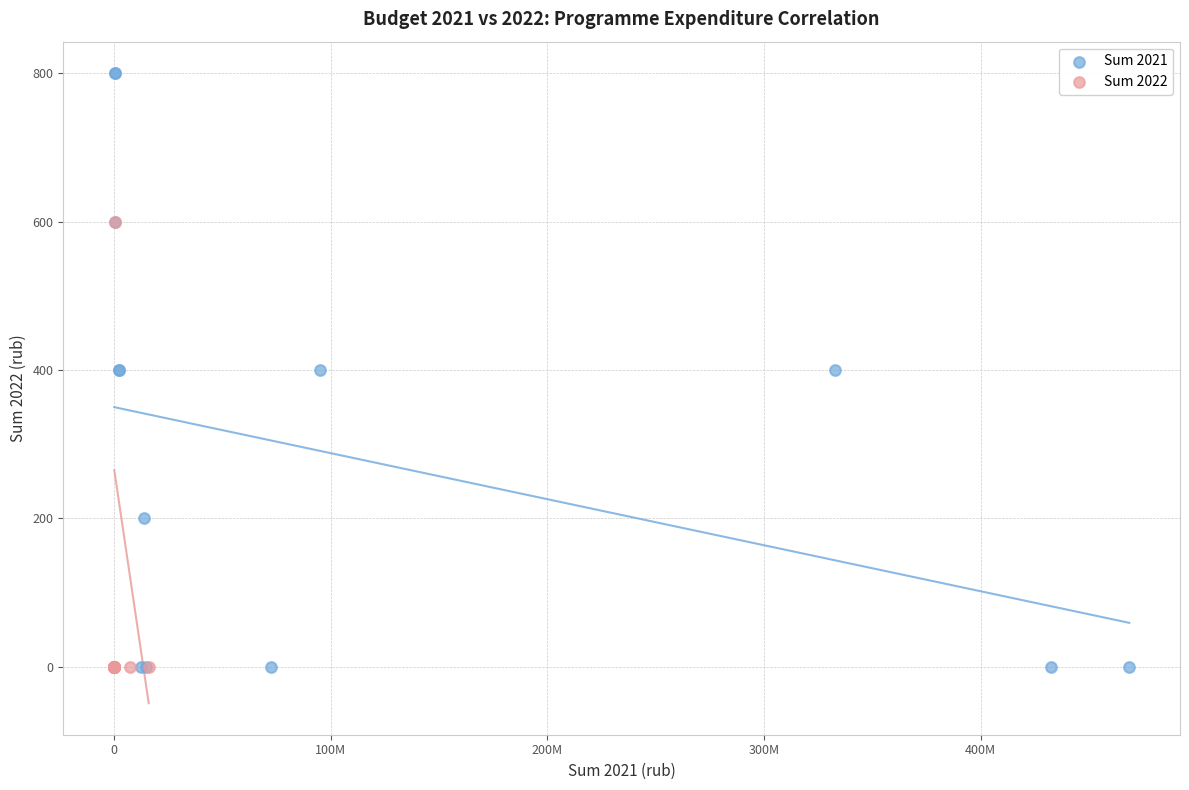

Which series has the largest Y range (max minus min)?

Sum 2021